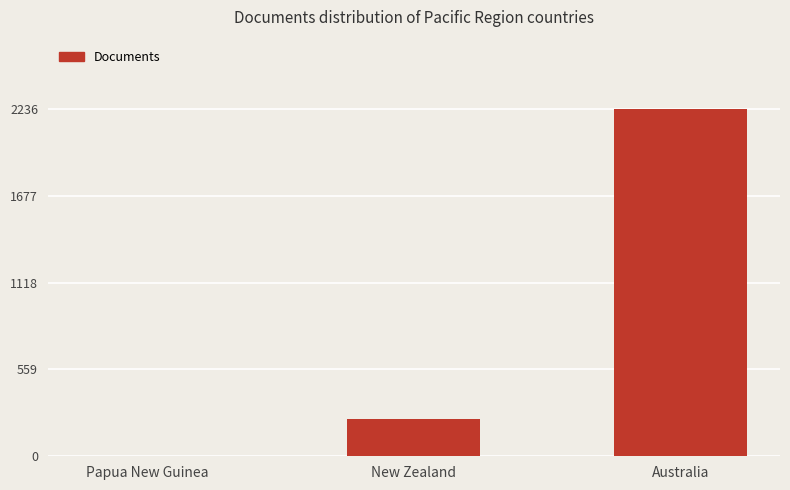

Which has a higher value, Papua New Guinea or New Zealand?

New Zealand